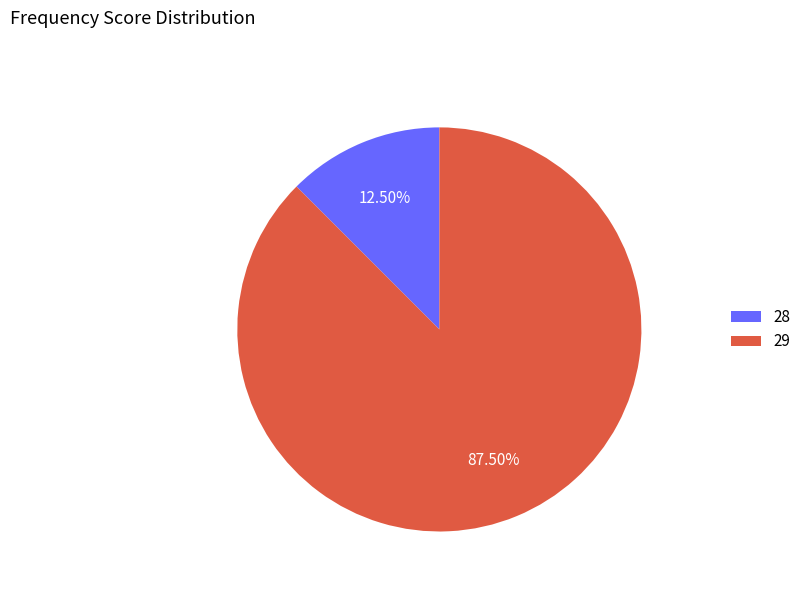

Which category has the biggest portion of the pie?

29